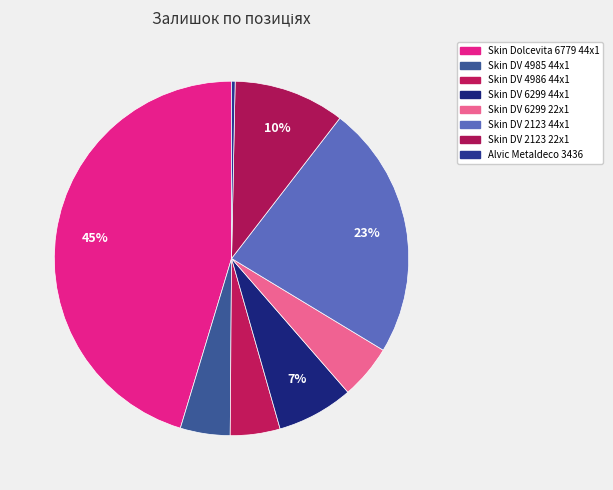

How many segments does this pie chart have?

8